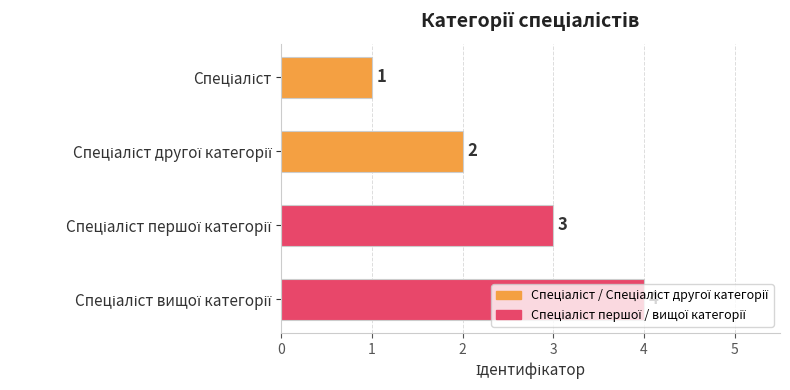

What is the value of the 1st bar from the top?

1